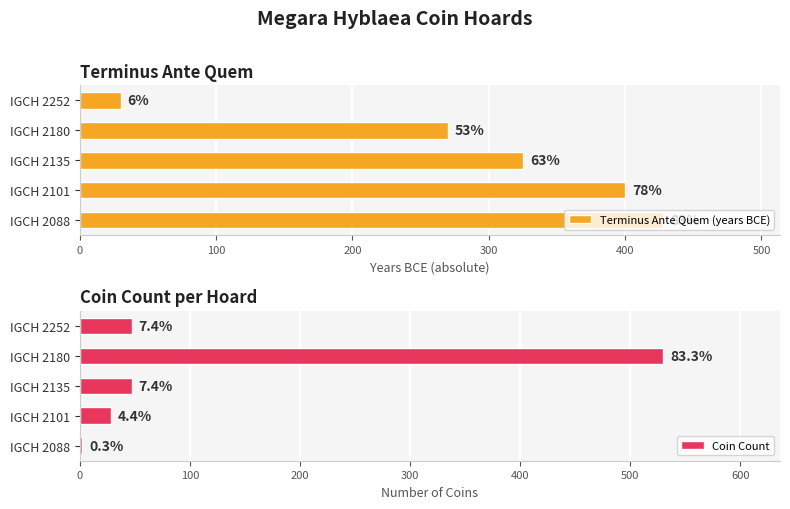

How many values in the Coin Count series are below 47?

2